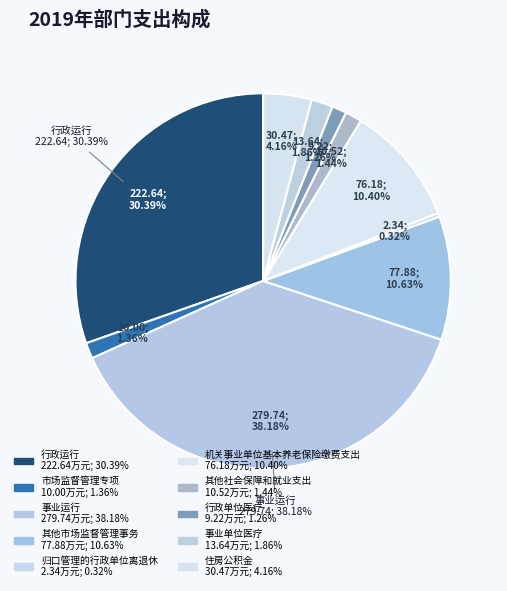

To the nearest percent, what is the combined percentage of 行政单位医疗 and 机关事业单位基本养老保险缴费支出?

12%